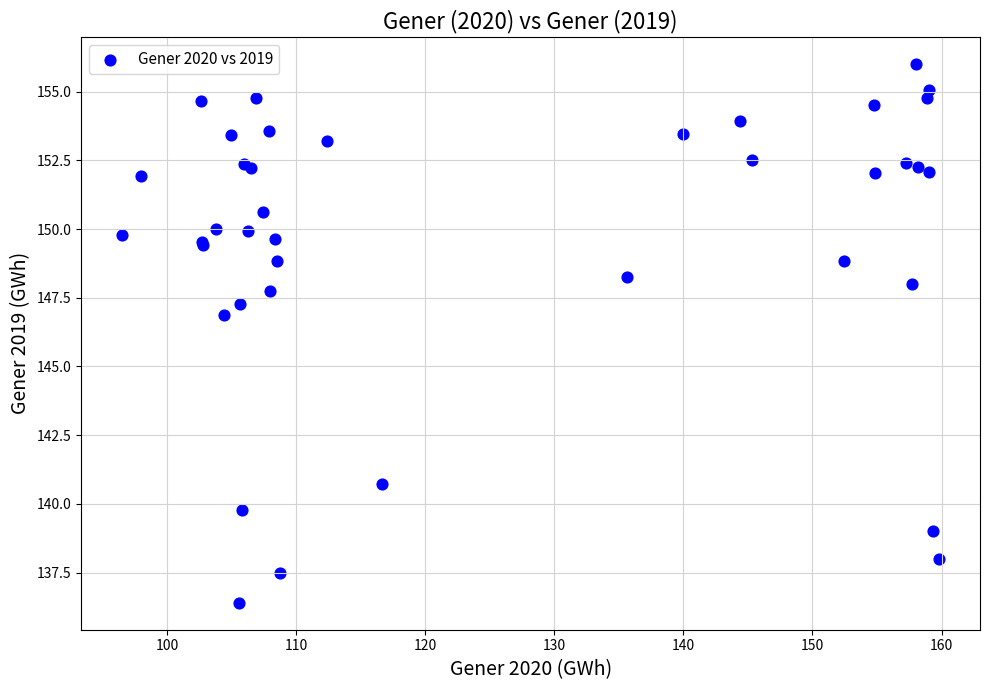

What Y value in the scatter plot is closest to 146?

146.9